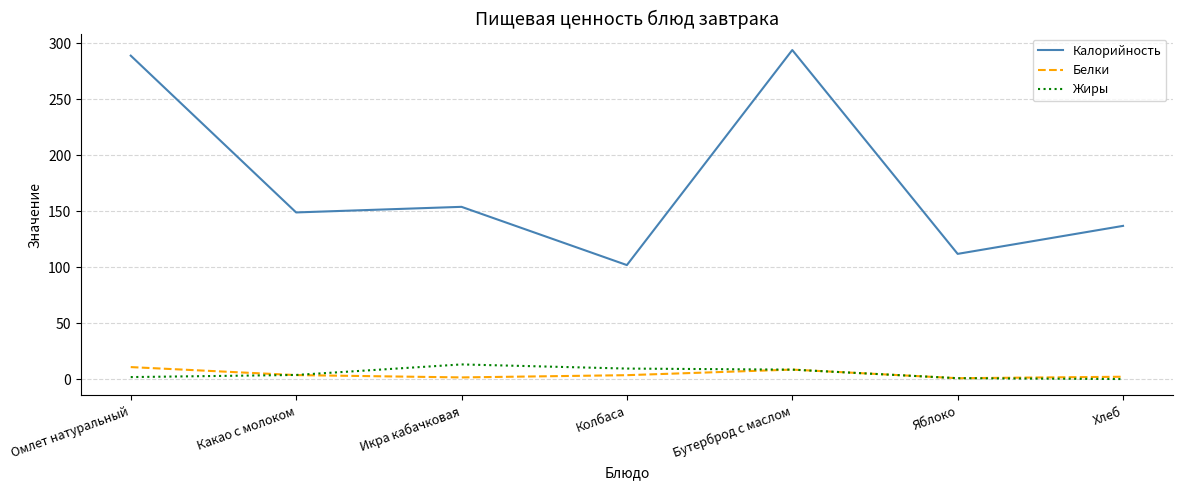

True or false: Калорийность has more than 0 interior local peaks.

True